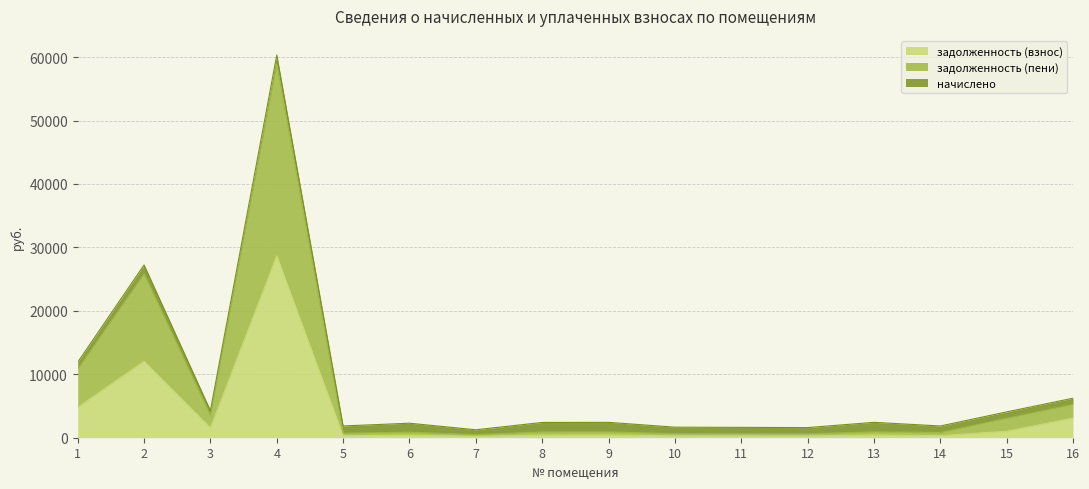

How many values in the задолженность (взнос) series are below 427?

8